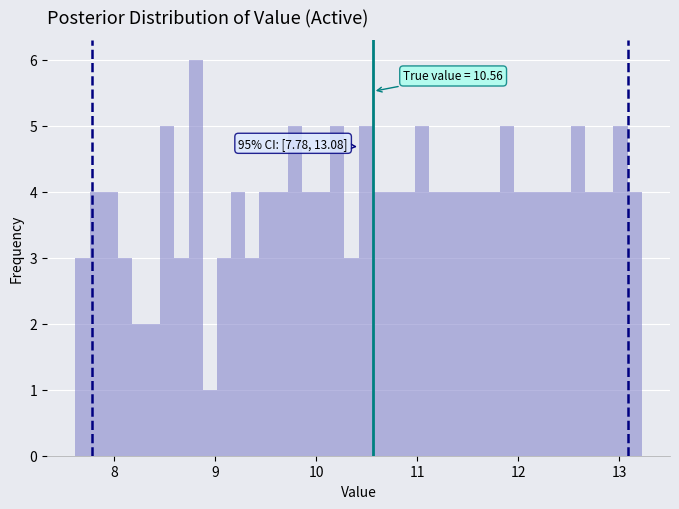

Read against the x-axis, roughly where is the centre of the tallest bar?

8.8